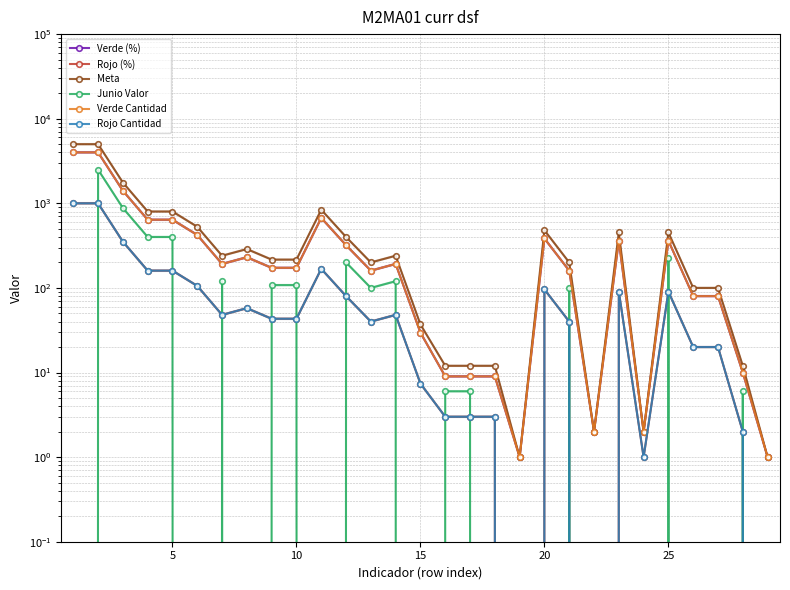

True or false: Rojo (%) has a value of 517.9 at 10.

False